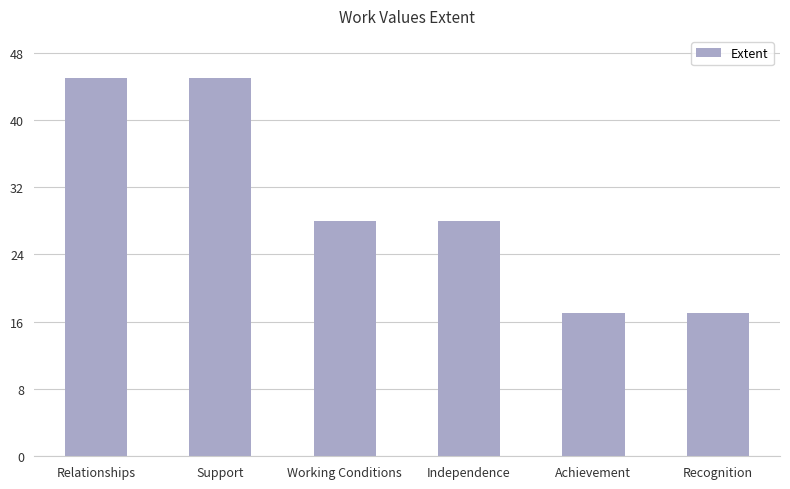

The chart shows a value of 9 at Working Conditions. True or false?

False